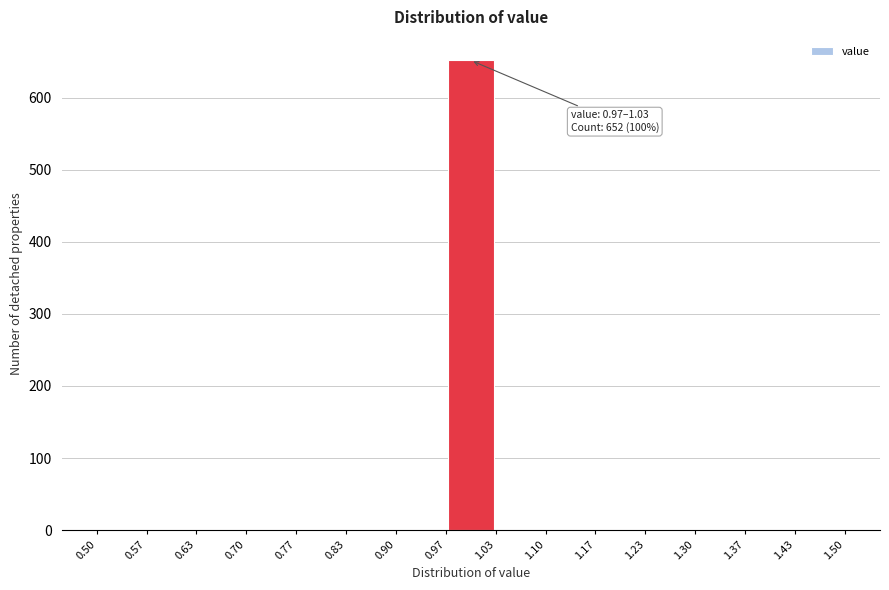

Which range on the x-axis has the tallest bar?

0.97 to 1.03